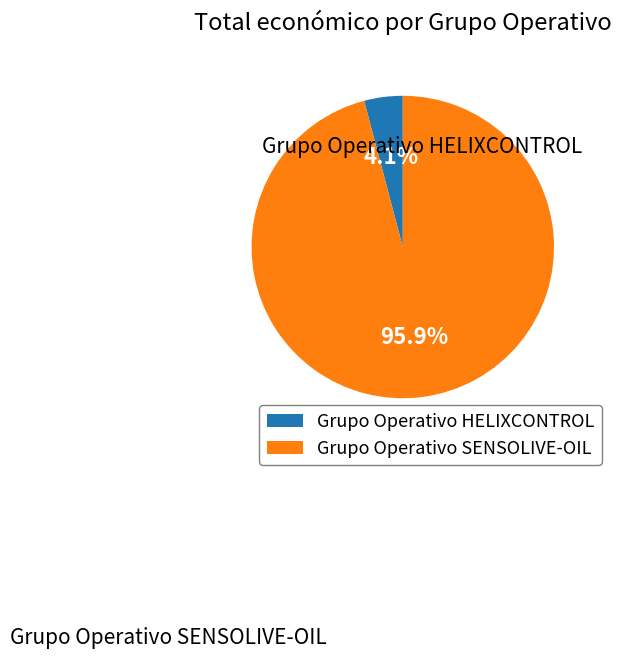

Rank the categories by value from lowest to highest.

Grupo Operativo HELIXCONTROL, Grupo Operativo SENSOLIVE-OIL